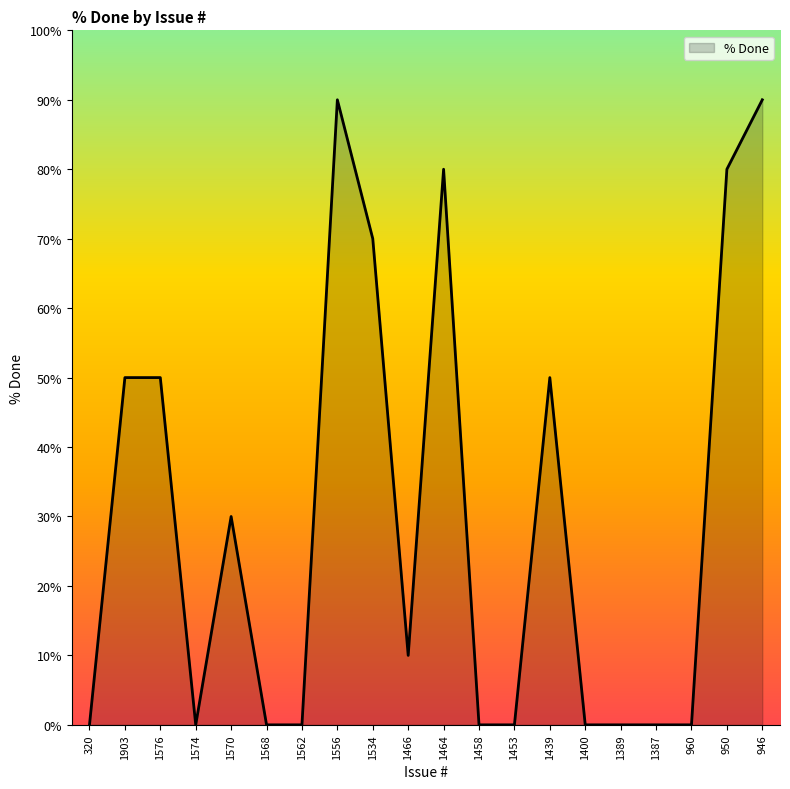

How many values are below 10?

10